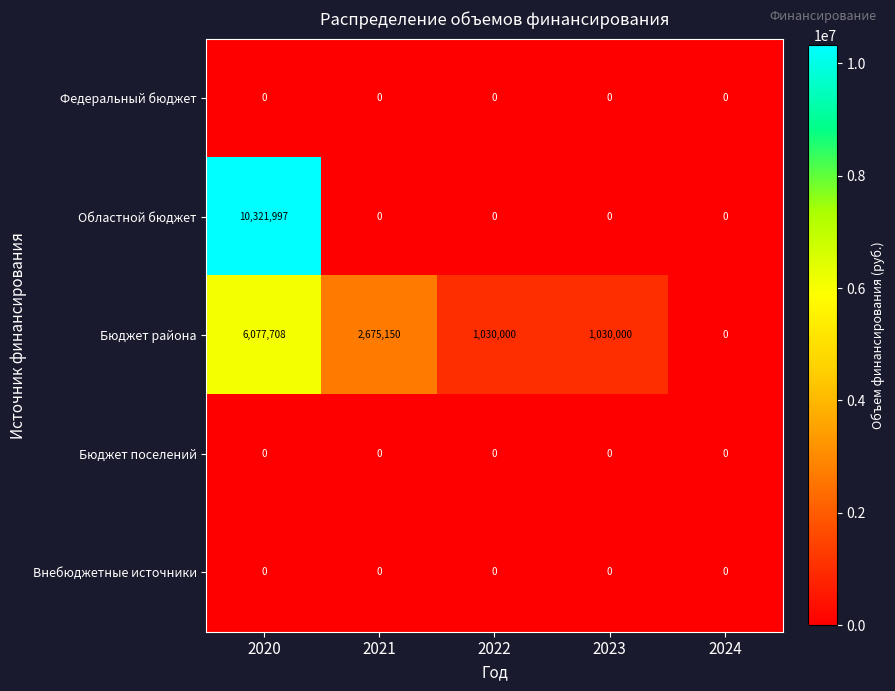

Between 2020 and 2022, which series saw the biggest shift?

Областной бюджет